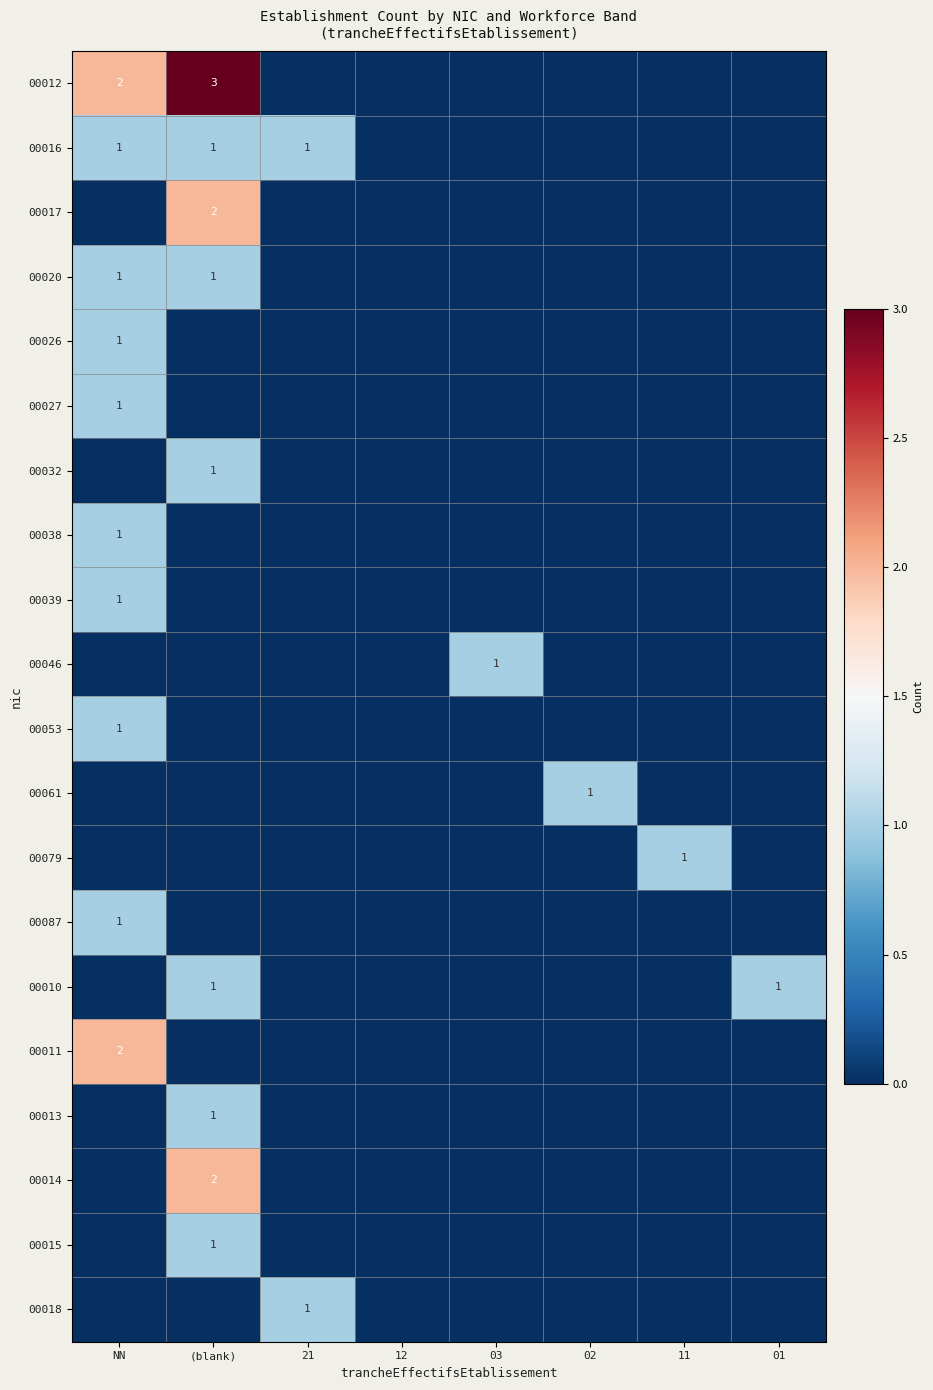

The value of 00017 at (blank) is 2. True or false?

True